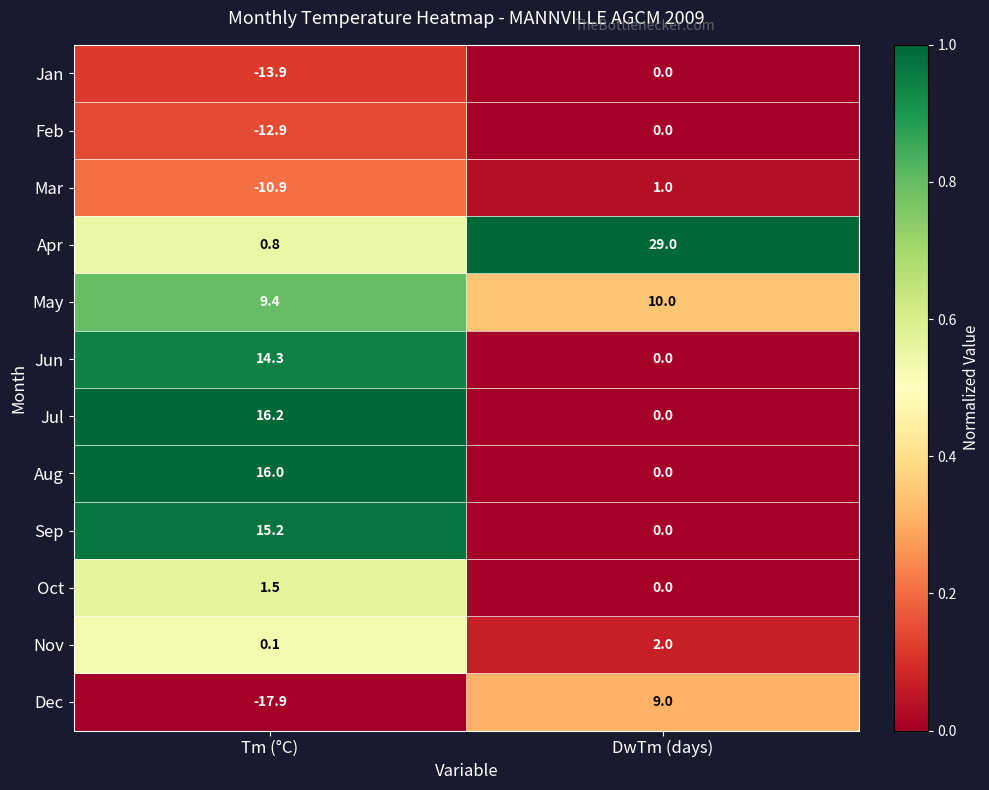

Is it true that Nov equals 2.0 at DwTm (days)?

True